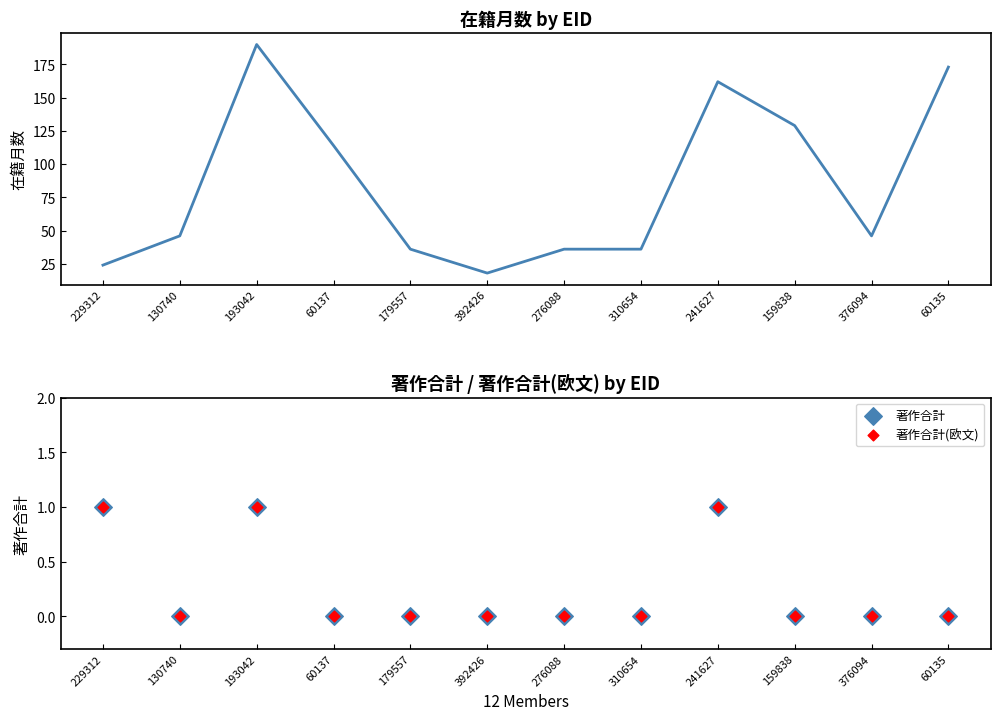

At which category is the sum across all series the highest?

193042